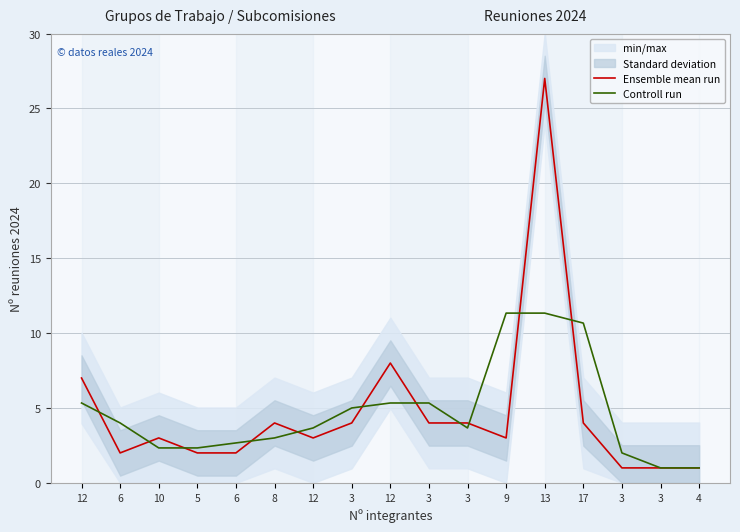

What is the smallest value displayed?

1.0